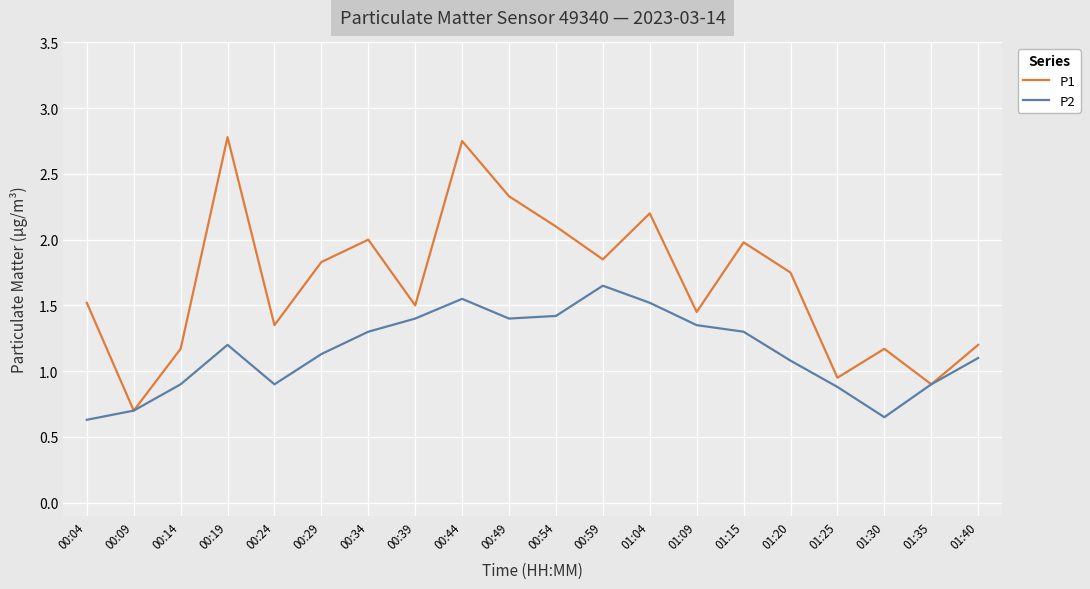

At which category is the sum across all series the highest?

00:44